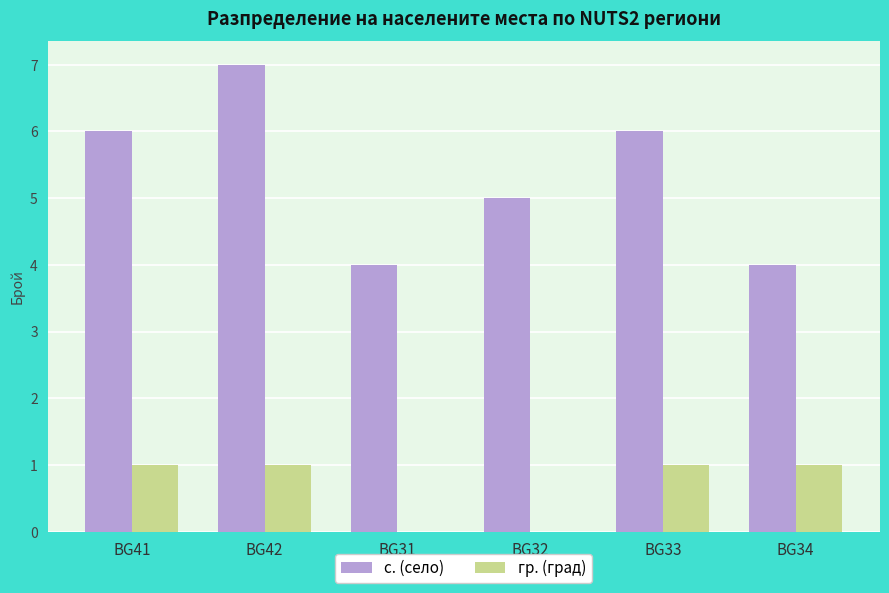

Between BG41 and BG42, which series saw the biggest shift?

с. (село)